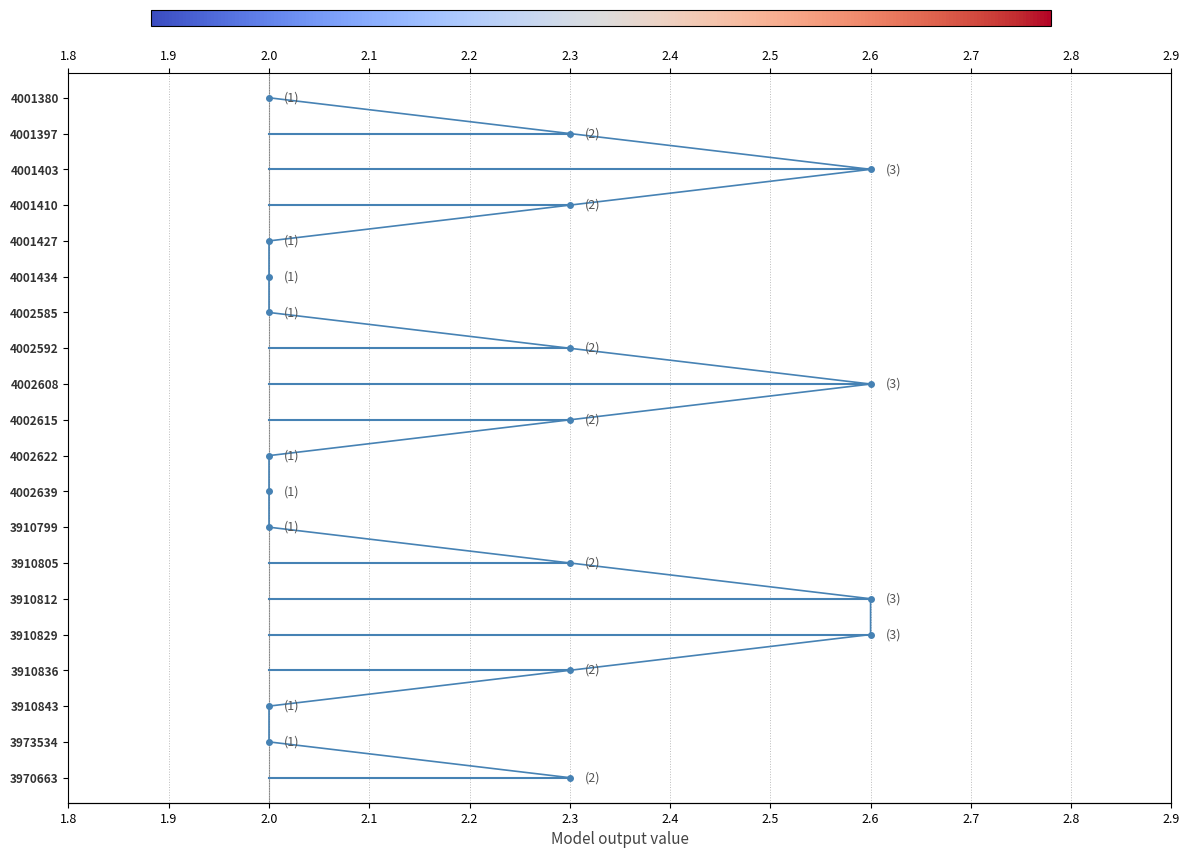

How many data points does each series have?

20